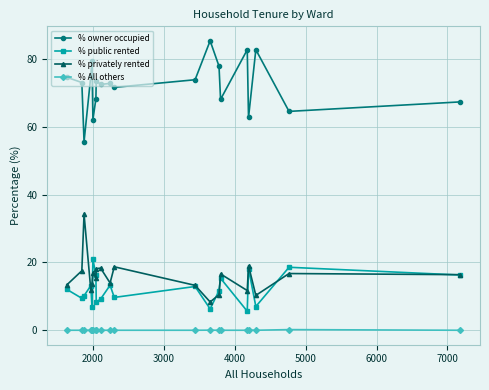

True or false: % public rented and % owner occupied intersect in this chart.

False